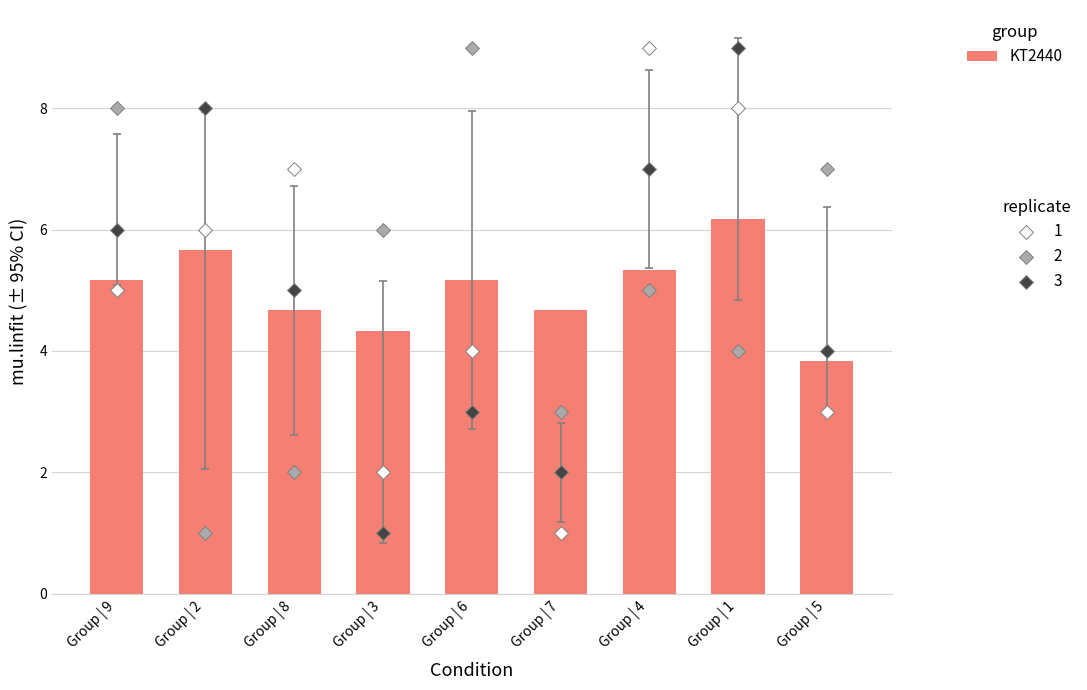

What is the ratio of the value at Group | 1 to the value at Group | 3?

1.4